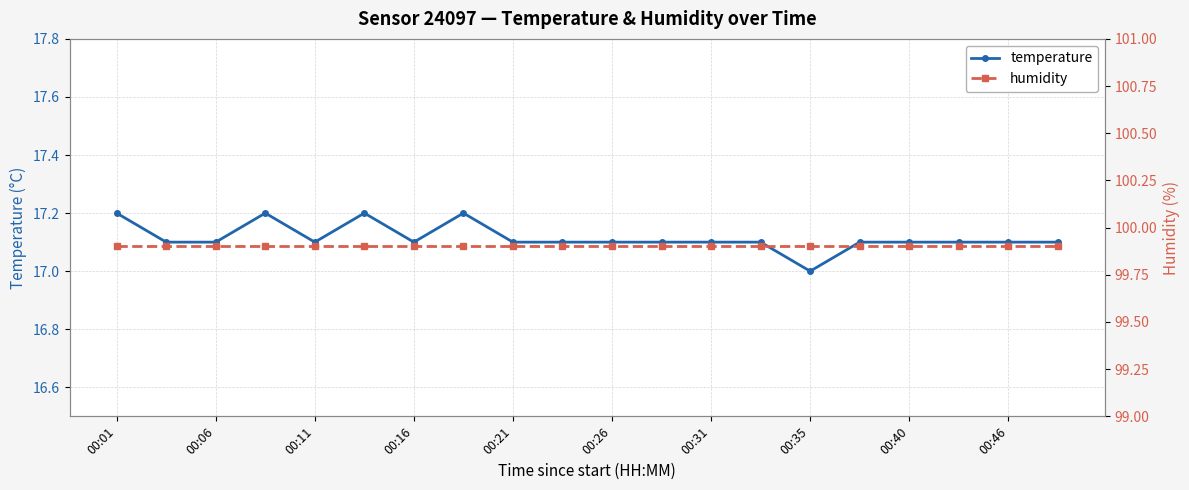

Reading right to left, extract all data points from this chart.

temperature: 17.1	17.1	17.1	17.1	17.1	17.0	17.1	17.1	17.1	17.1	17.1	17.1	17.2	17.1	17.2	17.1	17.2	17.1	17.1	17.2
humidity: 99.9	99.9	99.9	99.9	99.9	99.9	99.9	99.9	99.9	99.9	99.9	99.9	99.9	99.9	99.9	99.9	99.9	99.9	99.9	99.9